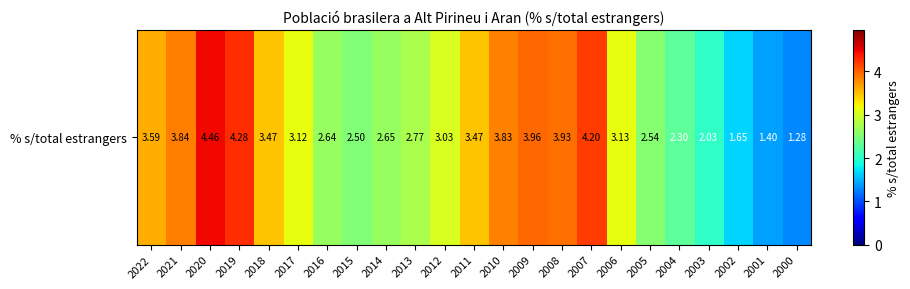

How many values are below 3?

10